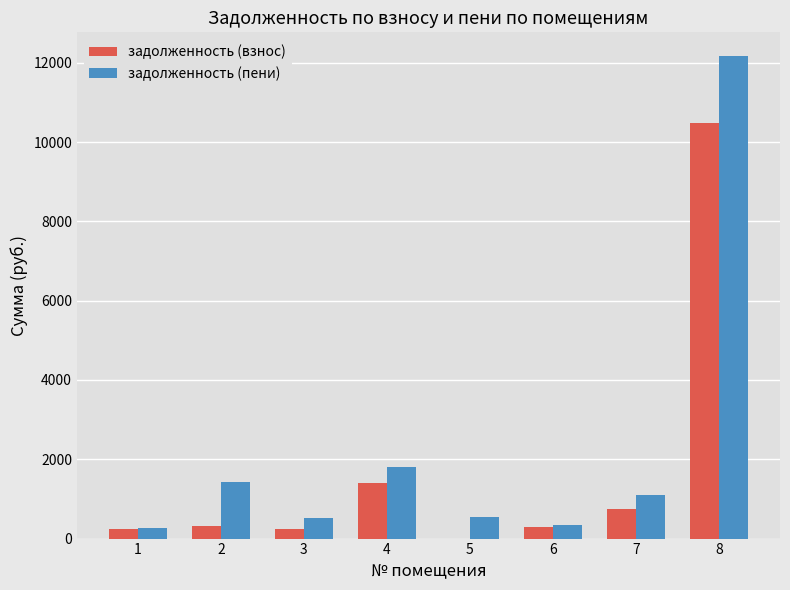

What is the total value across all series at 1?

502.7